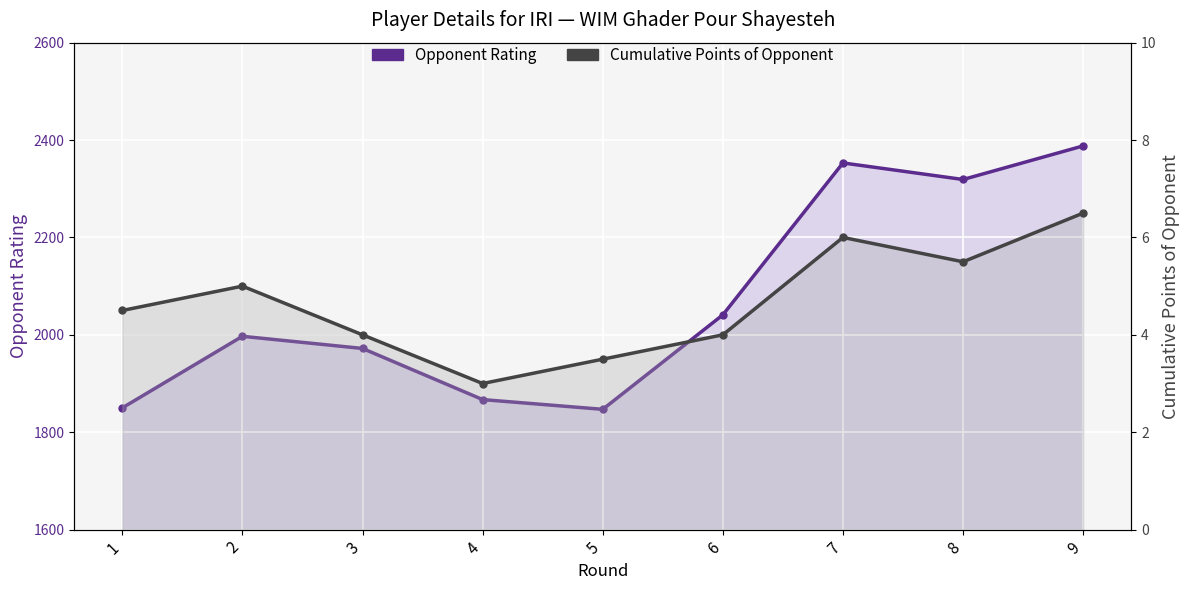

What is the average value of the Cumulative Points of Opponent series?

4.7